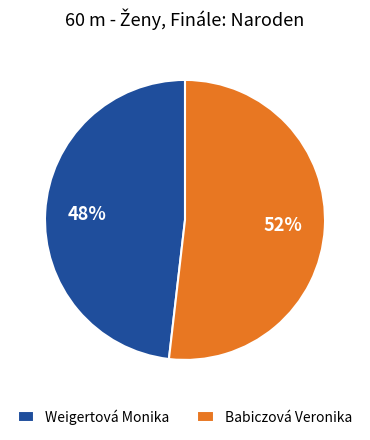

To the nearest percent, what is the average slice percentage?

50%